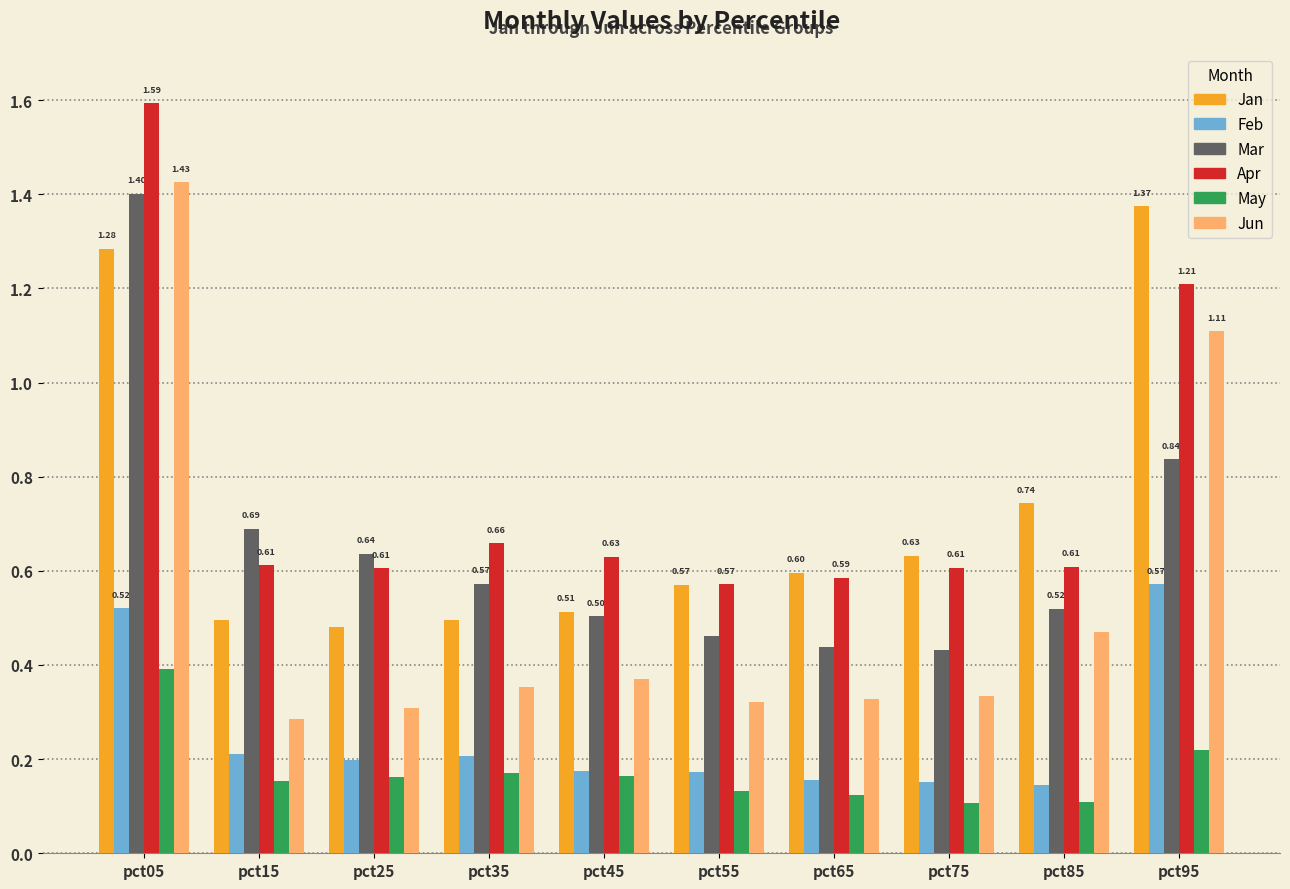

What is the difference between the maximum and minimum values in the Apr series?

1.0